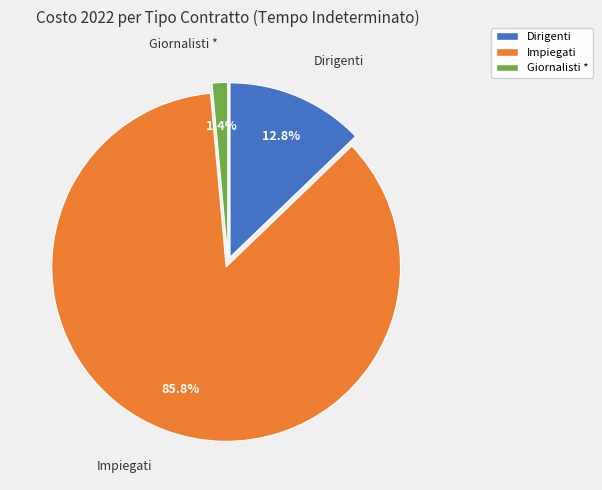

What percentage is the Giornalisti * slice, to the nearest percent?

1%